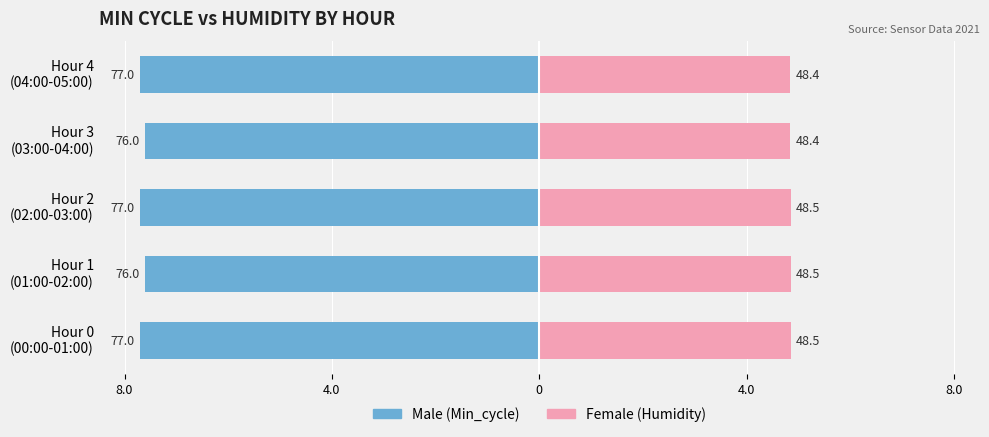

True or false: Female has a value of 7.2 at Hour 4 (04:00-05:00).

False